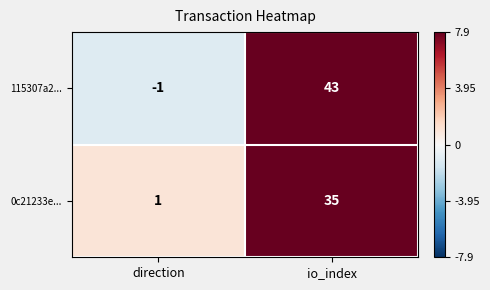

Count the number of categories in the chart.

2